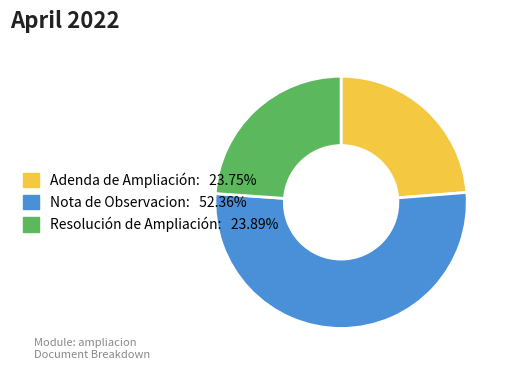

Do Adenda de Ampliación: 23.75% and Resolución de Ampliación: 23.89% together represent more than half of the pie?

No